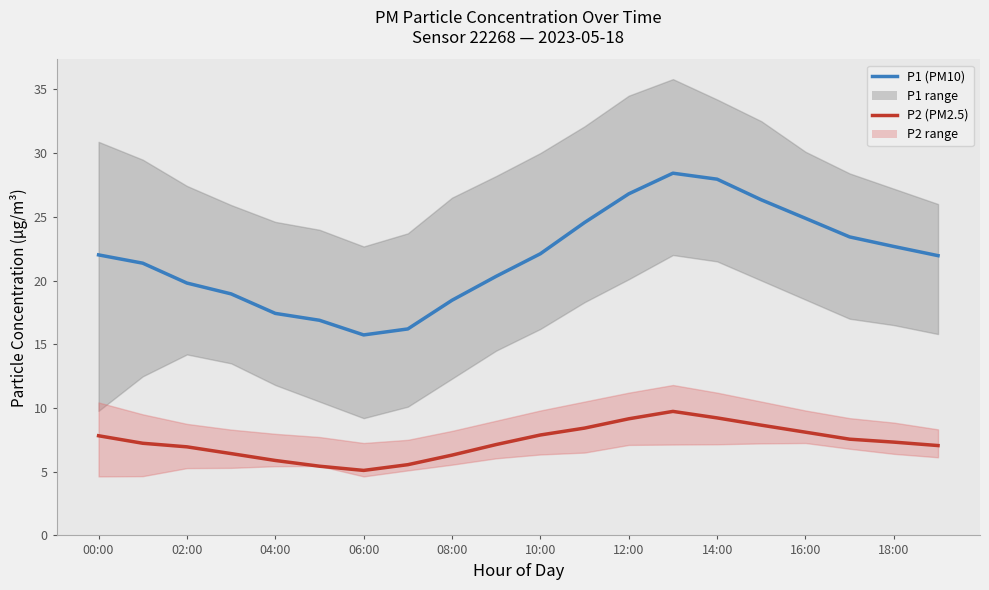

What is the maximum value for P2?

9.7